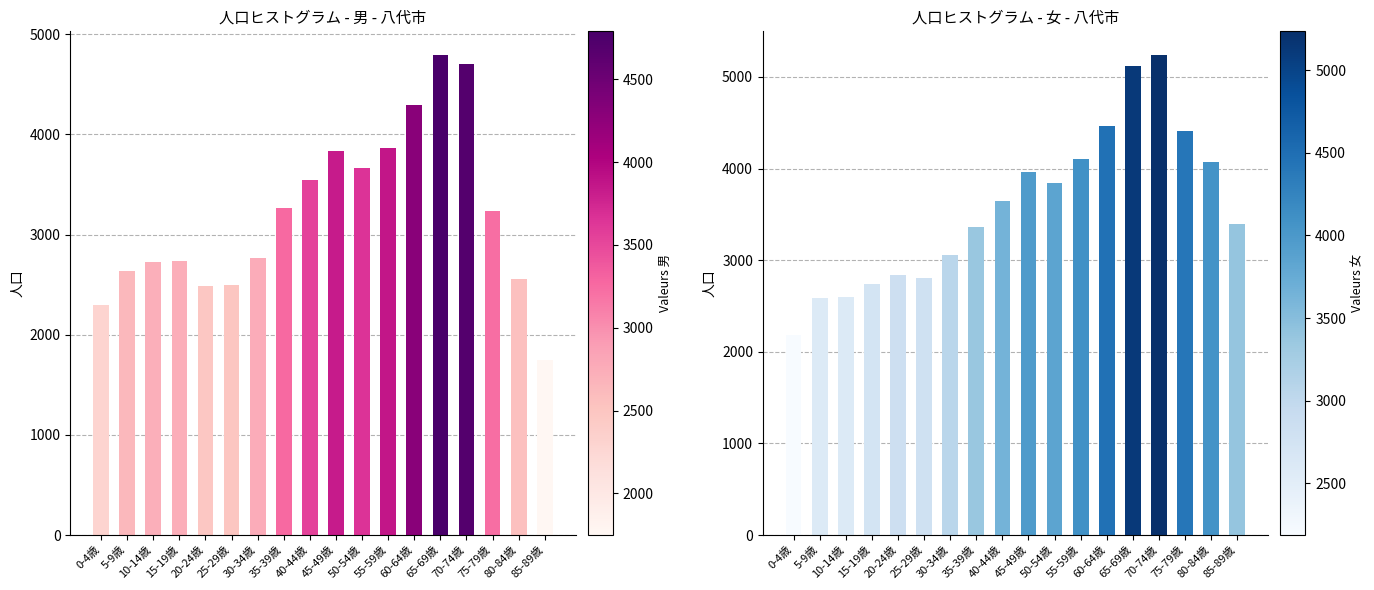

What is the label of the 13th bar from the left?

60-64歳